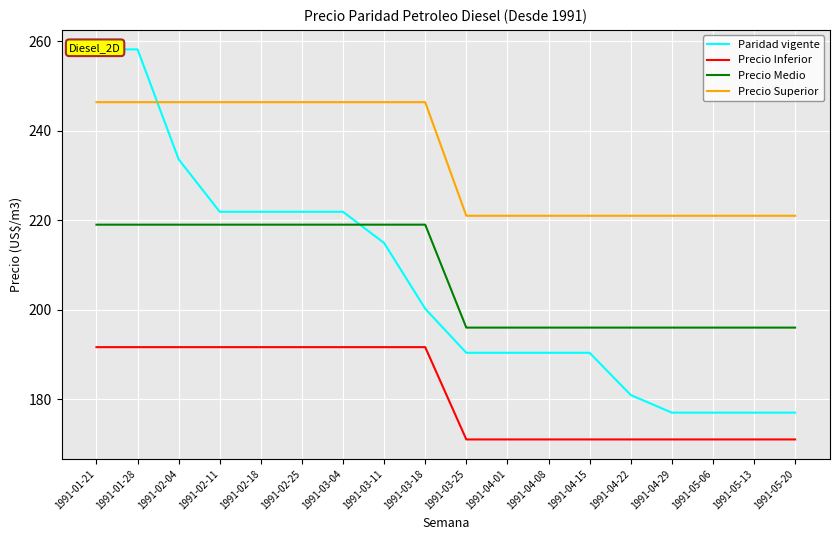

True or false: Precio Inferior has more than 0 points higher than both neighbors.

False